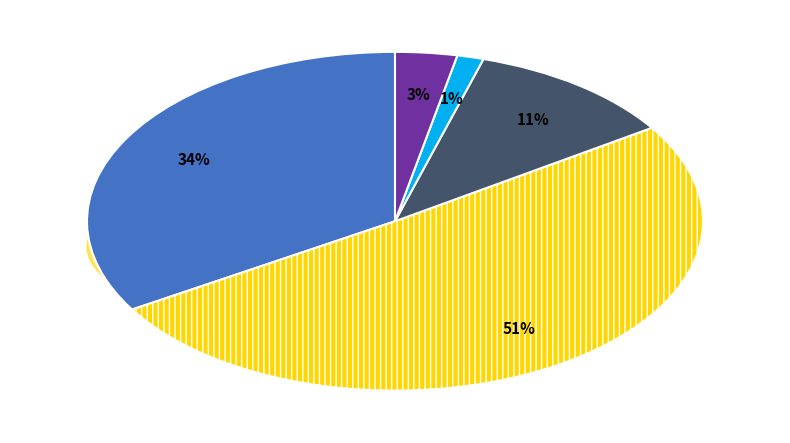

To the nearest percent, what portion does Rice (Milled Equivalent) represent?

11%